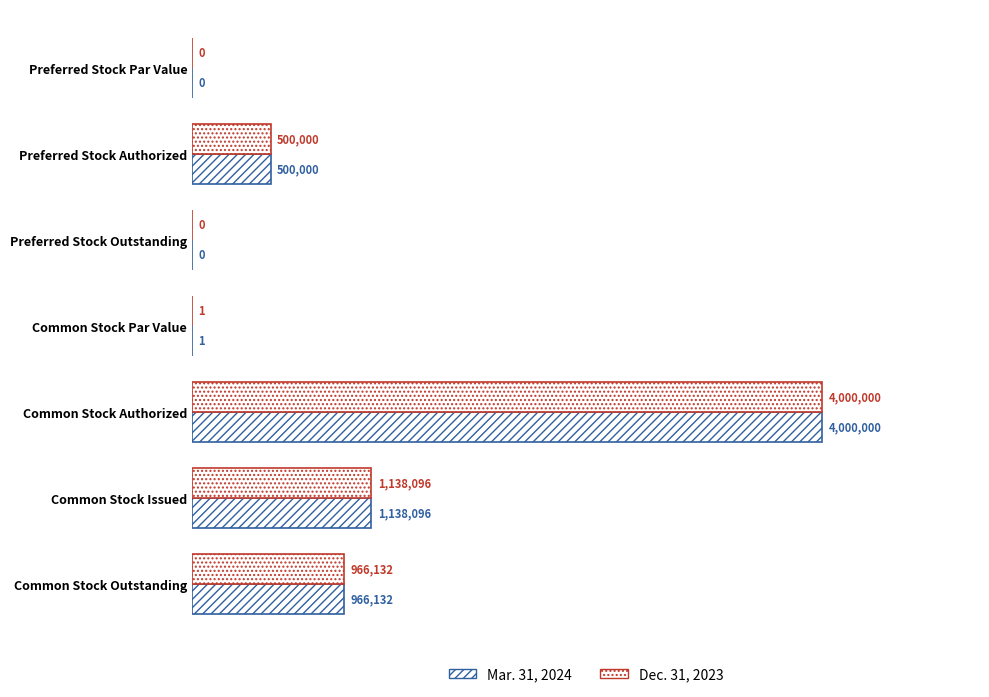

What are all the series names shown in the legend?

Mar. 31, 2024, Dec. 31, 2023